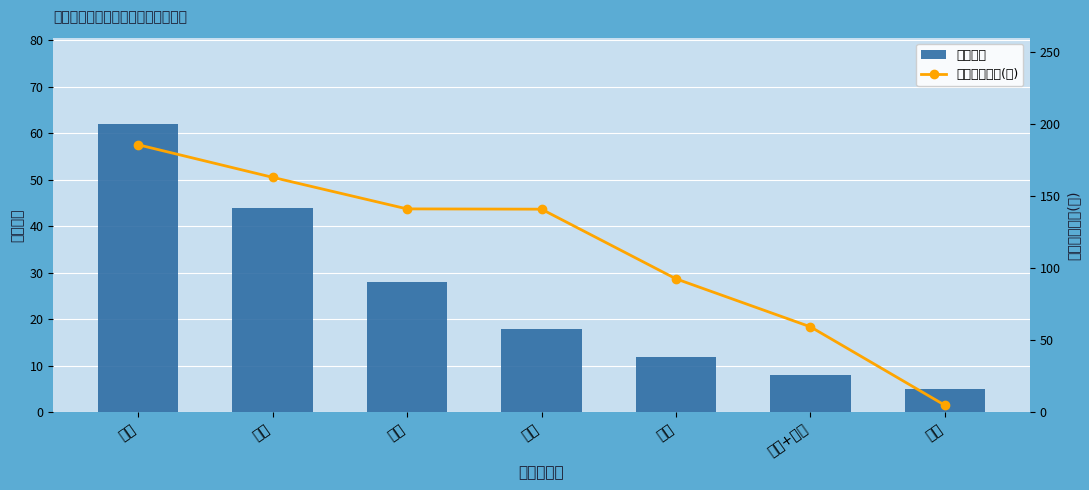

Reading left to right, list all the values displayed in this chart.

注销人数: 建筑=62.0	公路=44.0	水利=28.0	市政=18.0	机电=12.0	建筑+水利=8.0	其他=5.0
最大注册编号(万): 建筑=185.6	公路=163.0	水利=141.1	市政=140.9	机电=92.6	建筑+水利=59.3	其他=4.9